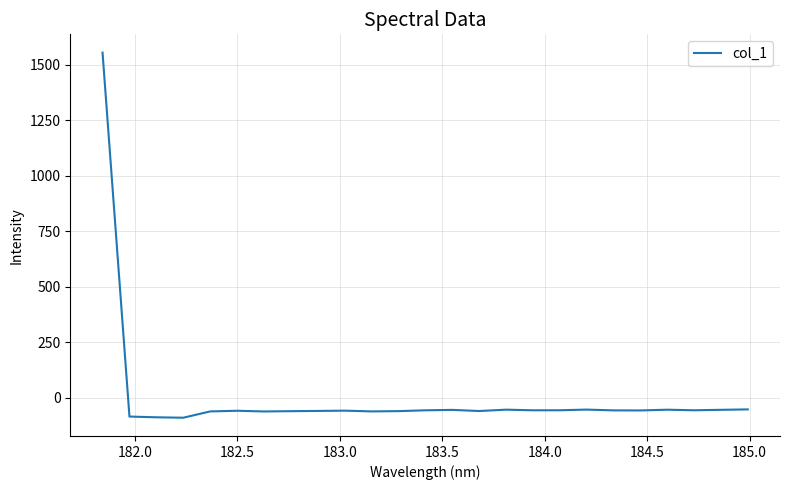

What is the difference between the maximum and minimum values?

1644.9